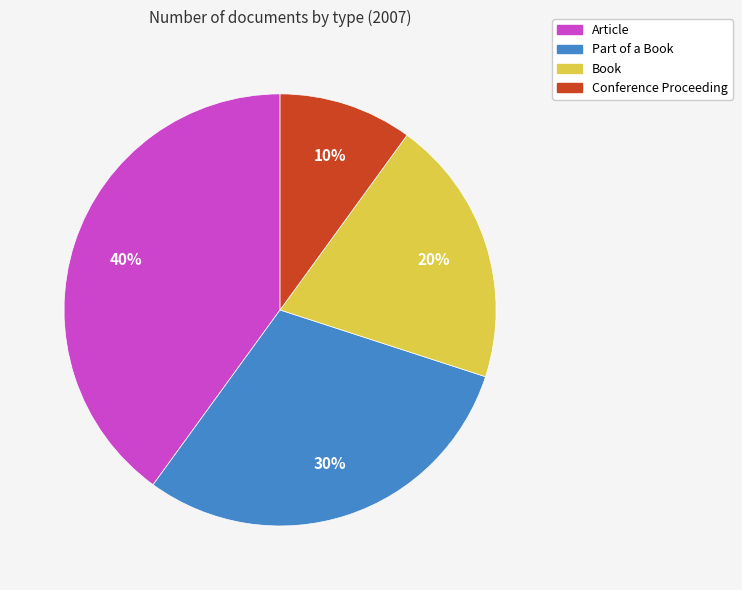

To the nearest percent, what is the difference between the Article and Book slice percentages?

20%